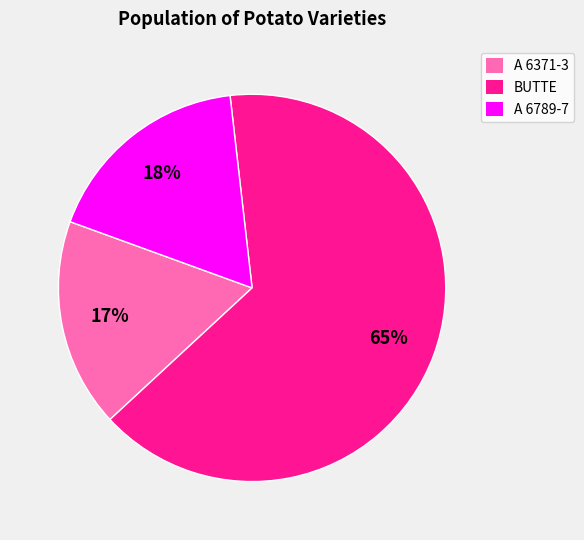

To the nearest percent, what portion does A 6789-7 represent?

18%